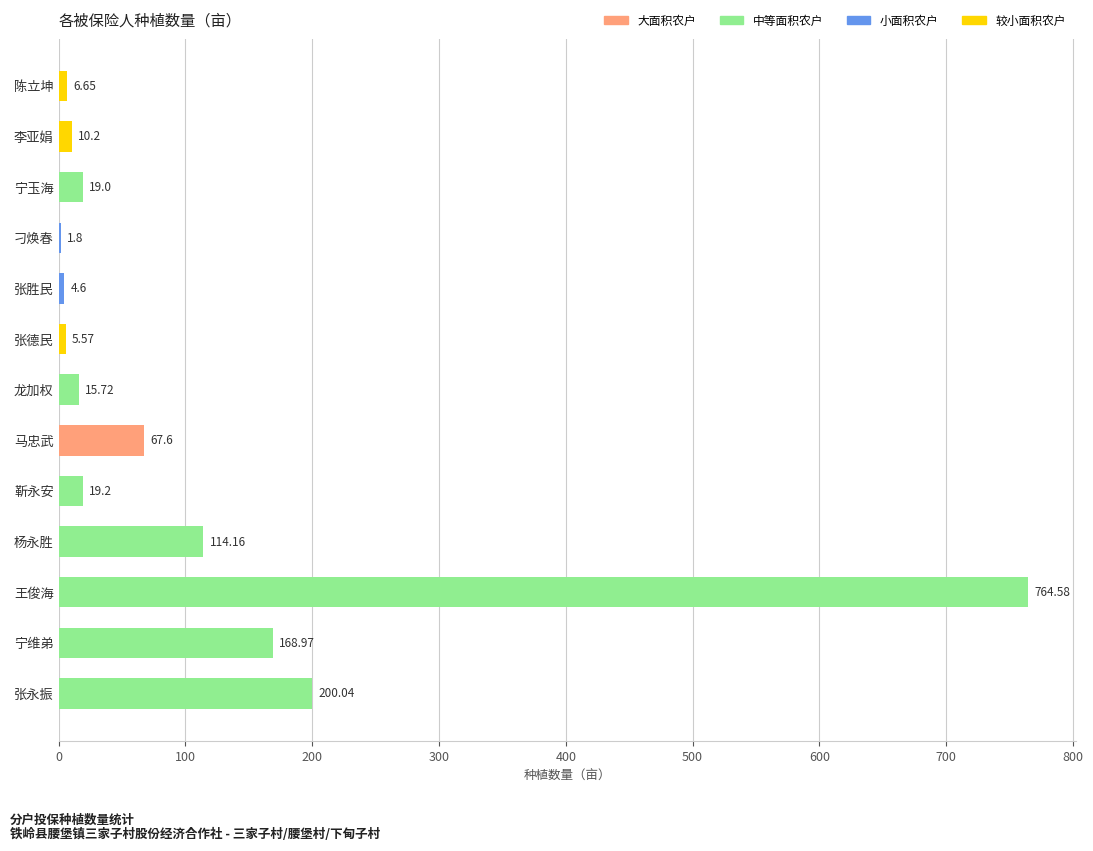

What is the sum of all values?

1398.1